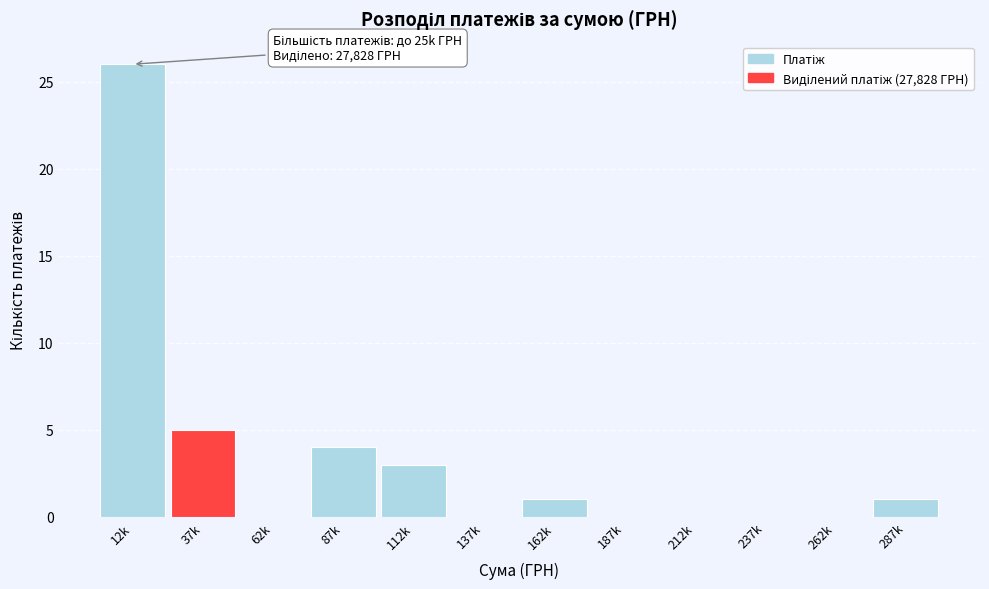

Reading left to right, transcribe all the data shown in this chart.

12k=26	37k=5	62k=0	87k=4	112k=3	137k=0	162k=1	187k=0	212k=0	237k=0	262k=0	287k=1